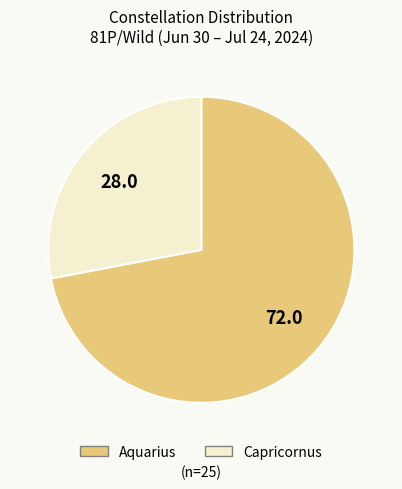

Rank the categories by value from lowest to highest.

Capricornus, Aquarius